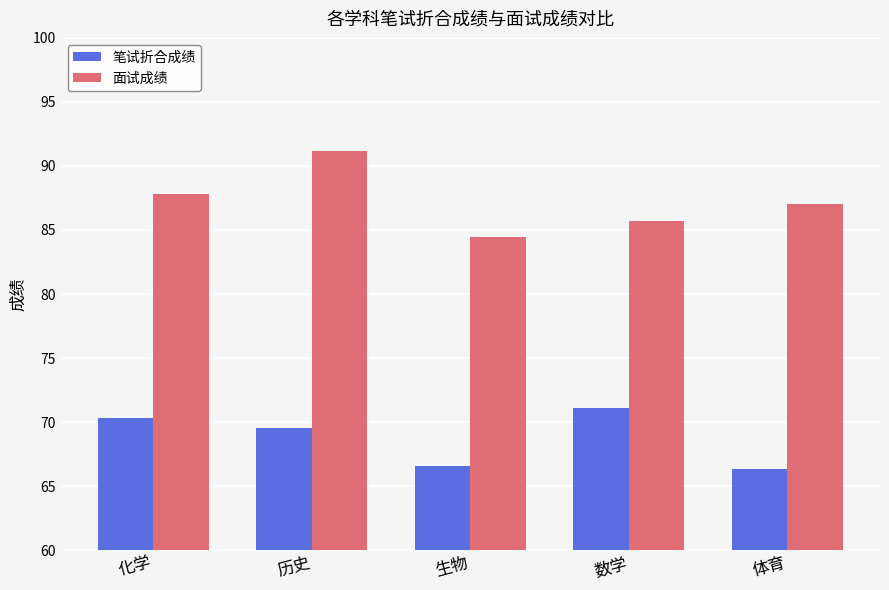

Which series has the largest range (max minus min)?

面试成绩